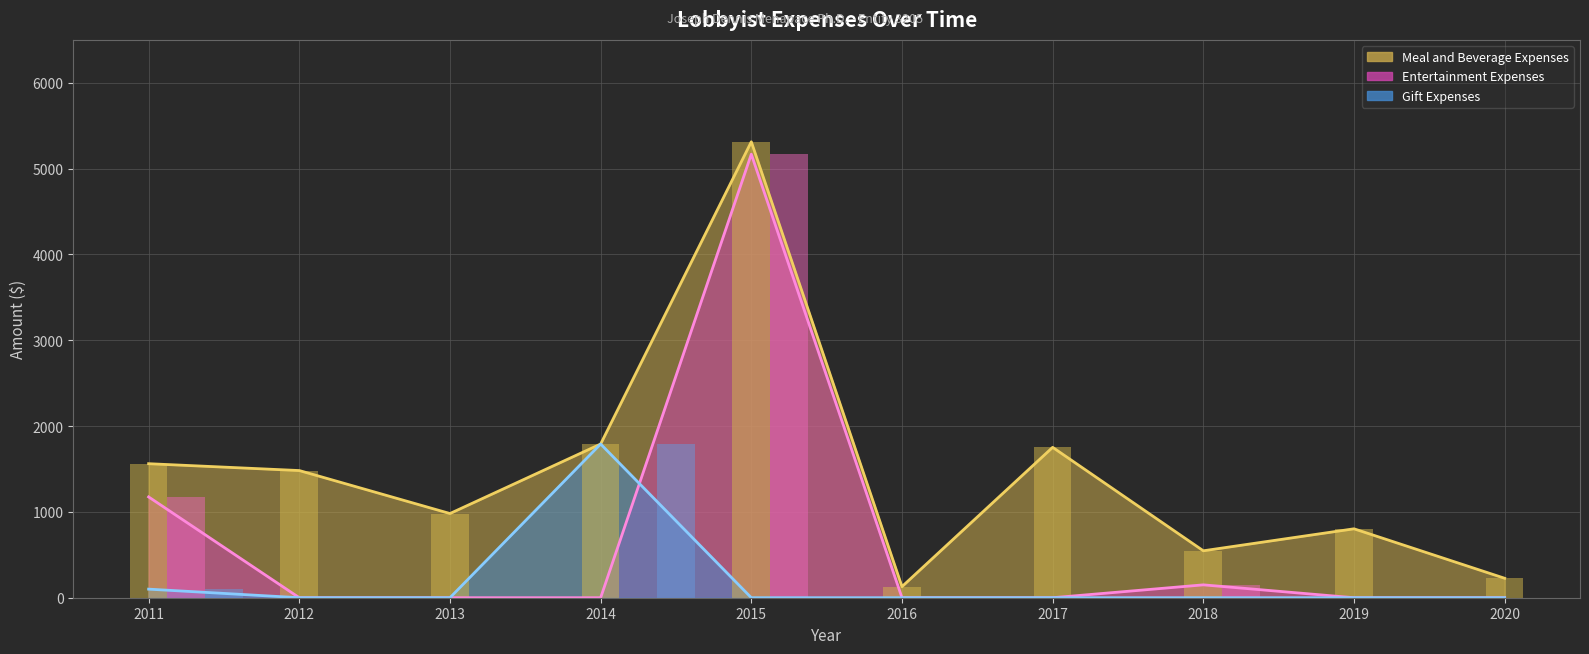

What is the value of the Entertainment avg line bar at the 5th from the left?

5168.1